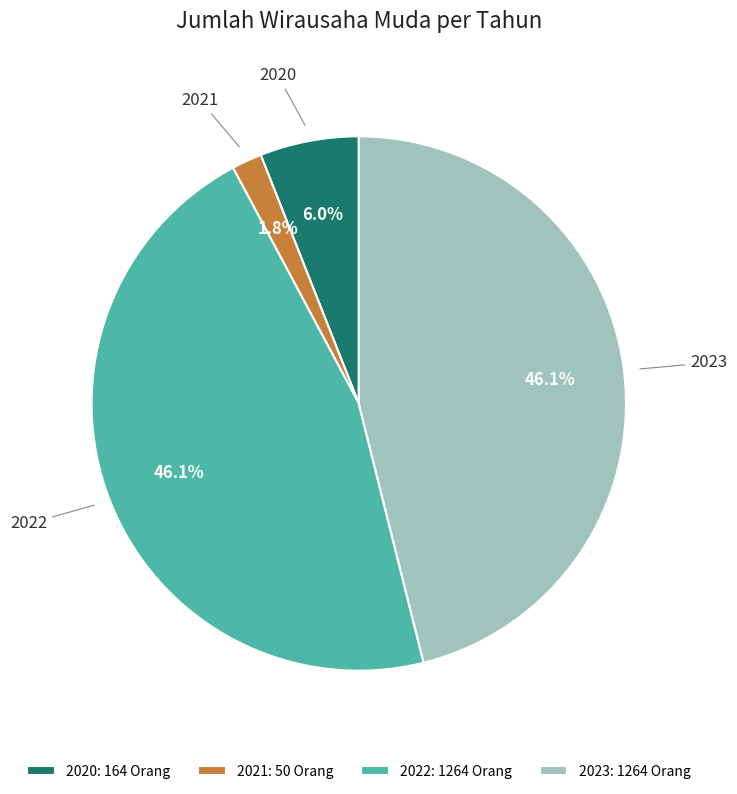

Is 2021 the majority of the pie?

No